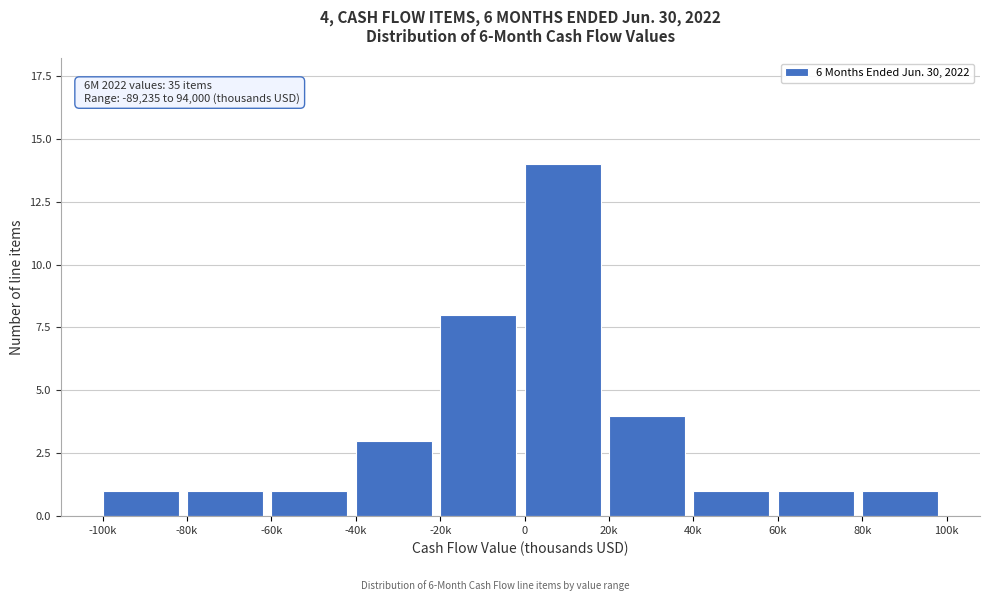

Reading left to right, what are all the values shown in this chart?

1	1	1	3	8	14	4	1	1	1